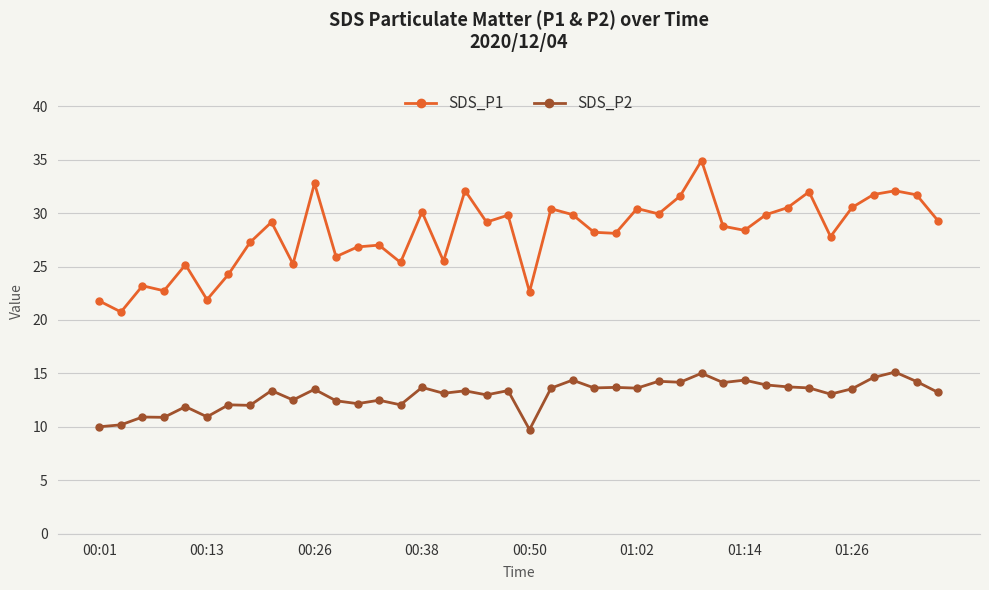

What is the smallest value displayed?

9.8